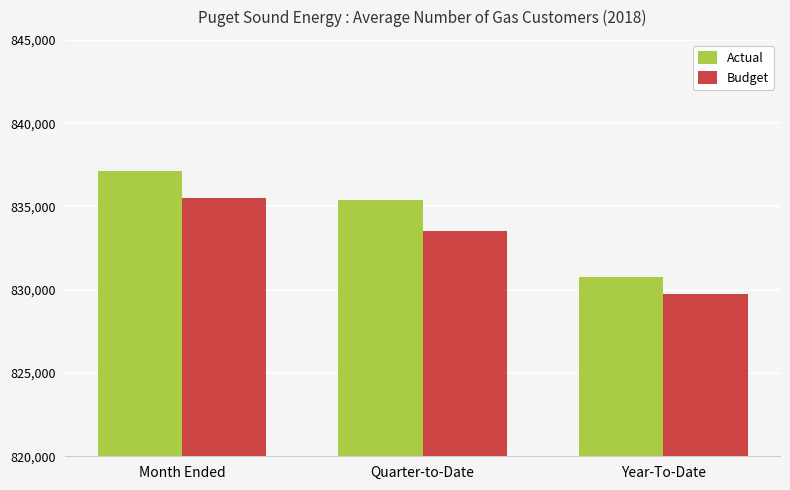

What is the maximum value shown in the chart?

837112